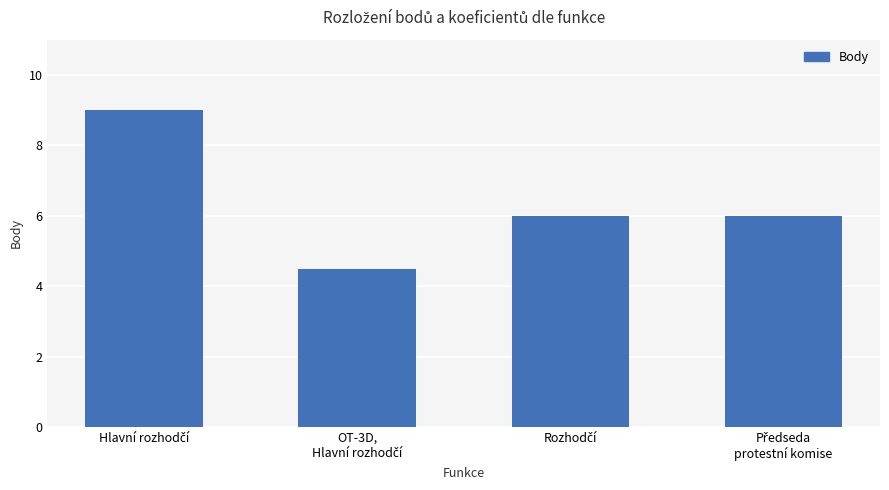

What is the value of the 3rd bar from the left?

6.0